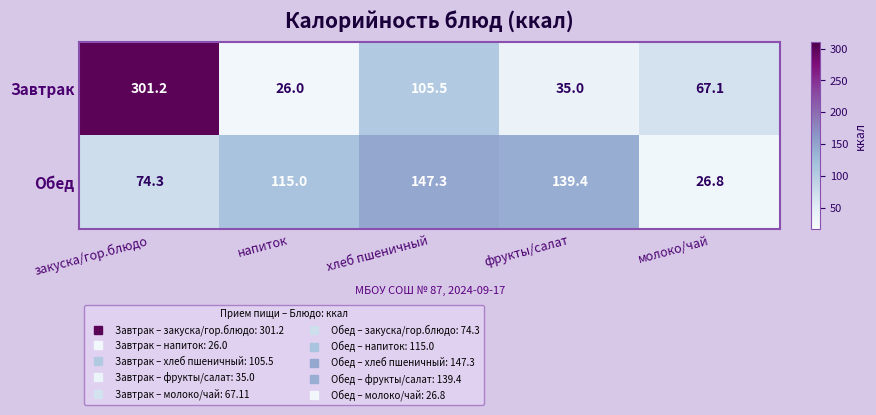

What is the difference between the second highest and minimum values in the Завтрак series?

79.5